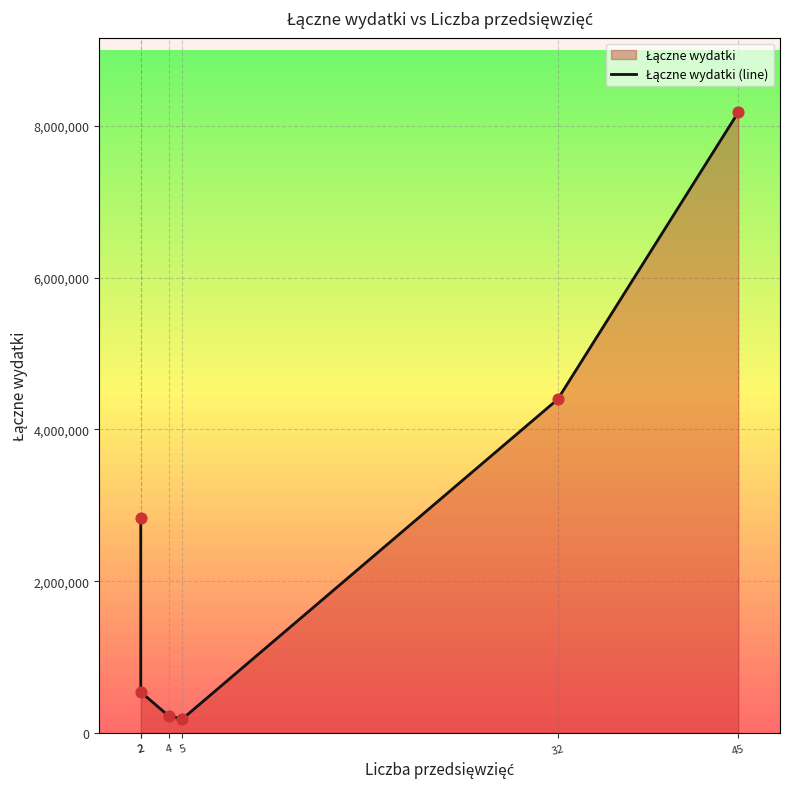

What is the change in value from 2 to 45?

+7639080.2